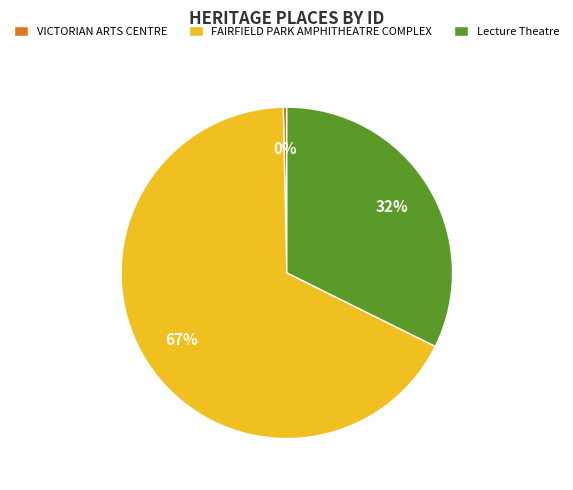

To the nearest percent, what portion does Lecture Theatre represent?

32%